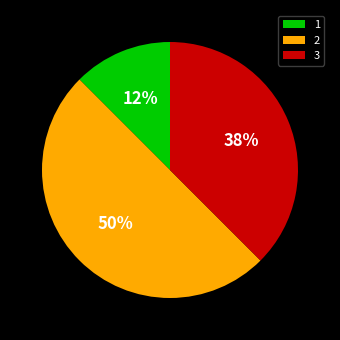

Is it true that 2 is 50% of the pie?

True